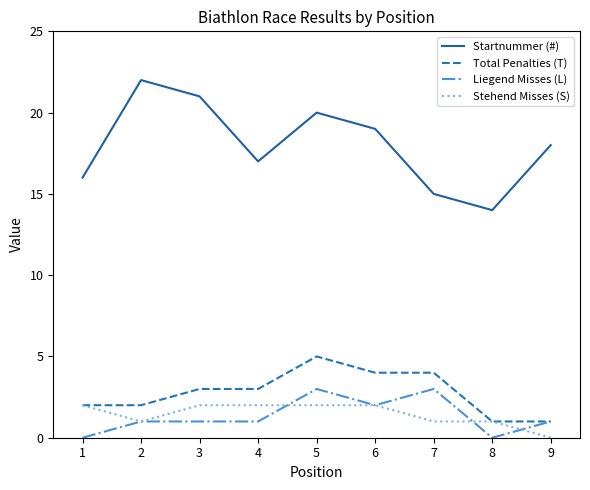

Does the chart display data point markers on the line(s)?

No